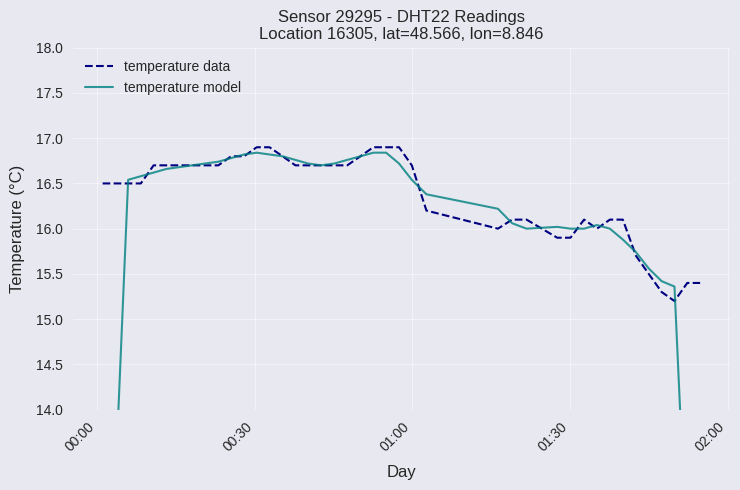

What is the highest value of the temperature data series?

16.9